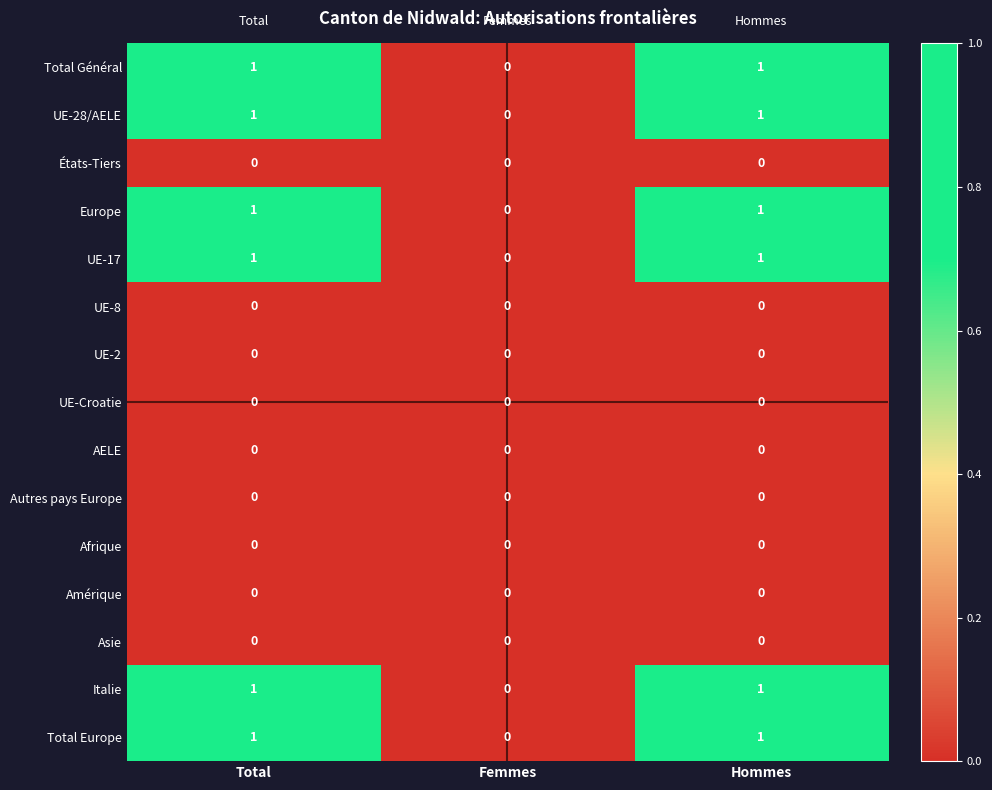

Count the Total Europe values in the range 0 to 1.

3